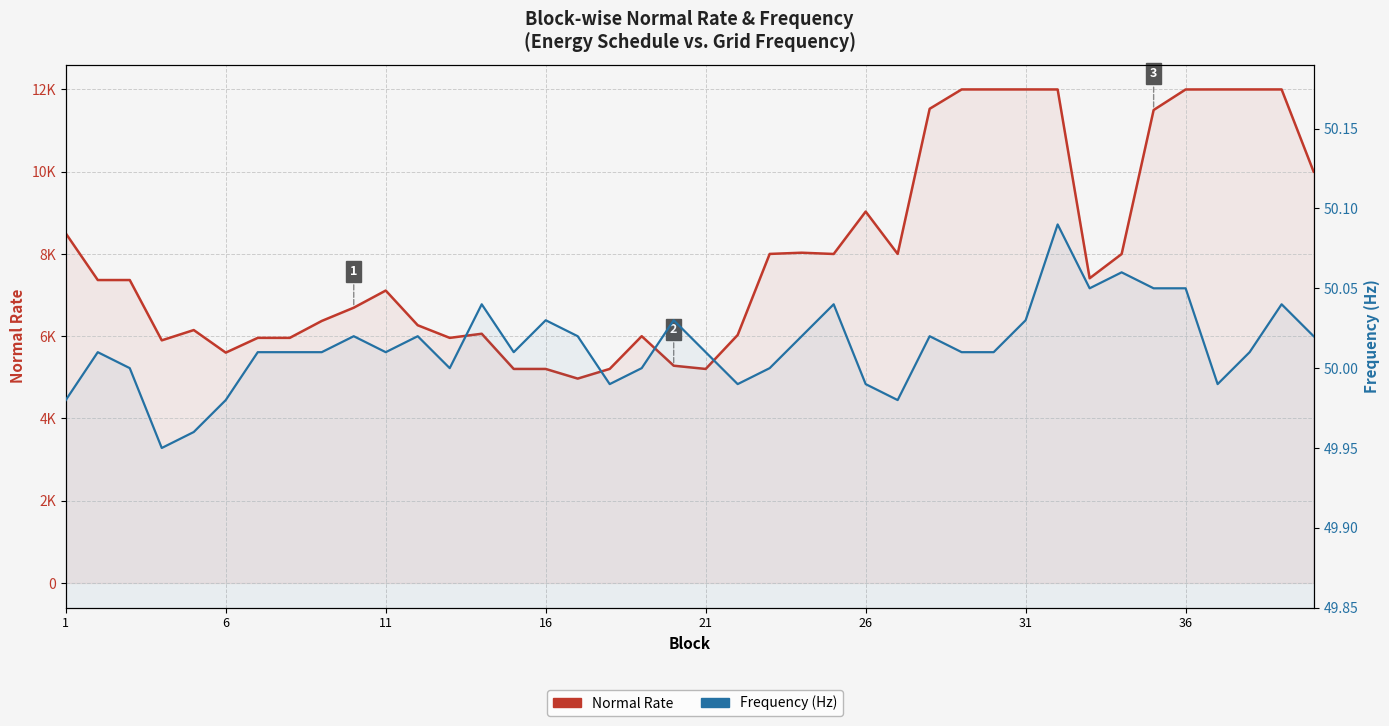

Which series changed the most between 15 and 21?

Normal Rate